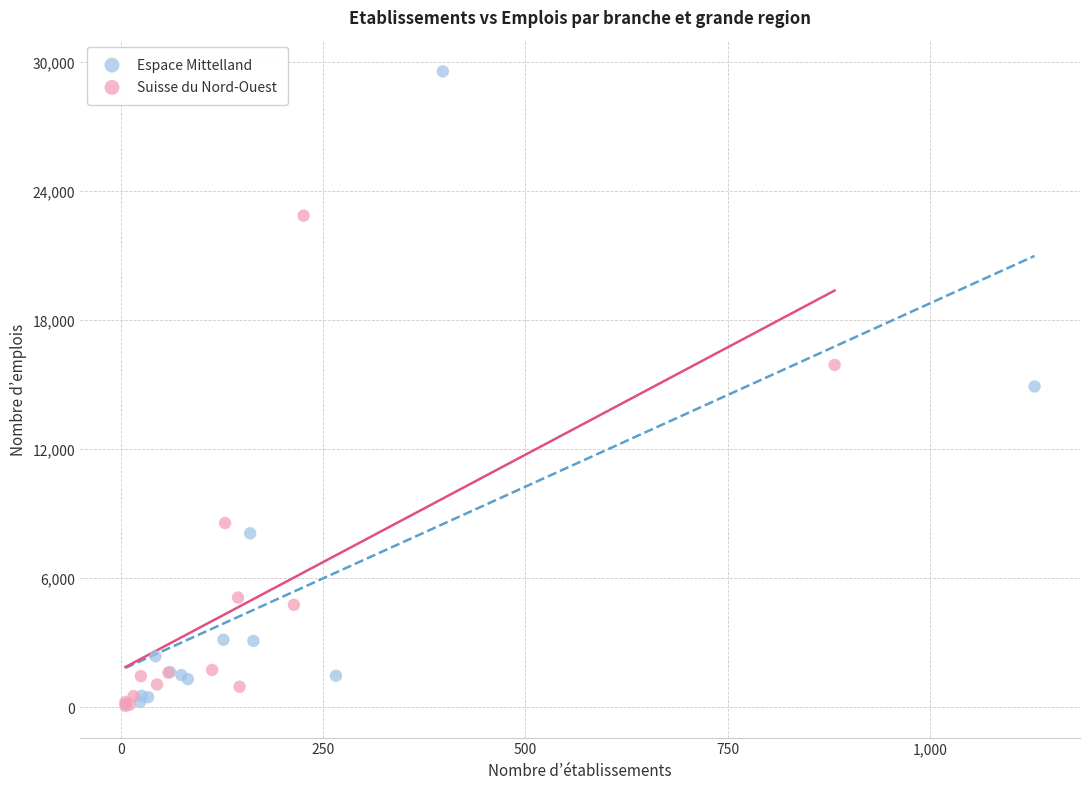

Which series contains the highest Y value?

Espace Mittelland